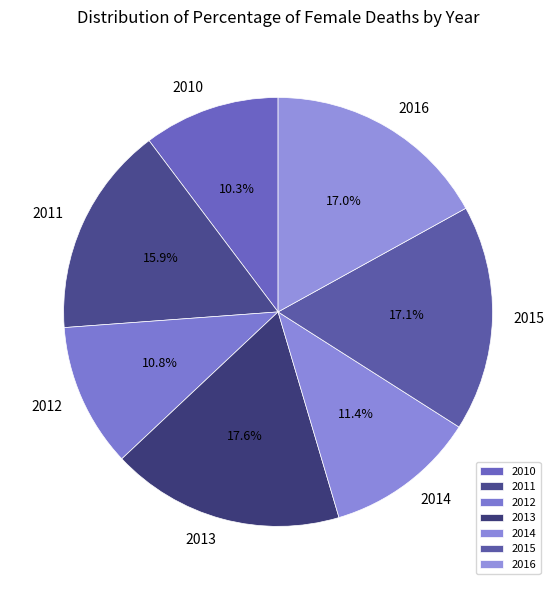

Does 2011 represent more than half of the total?

No